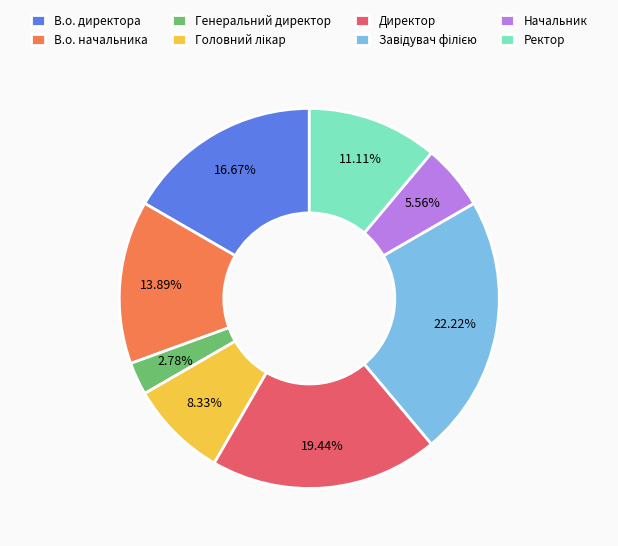

Which slice is the smallest?

Генеральний директор